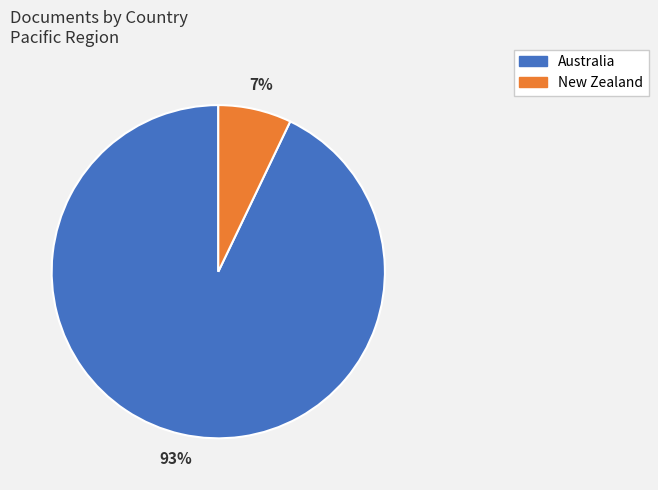

To the nearest percent, what is the average slice percentage?

50%